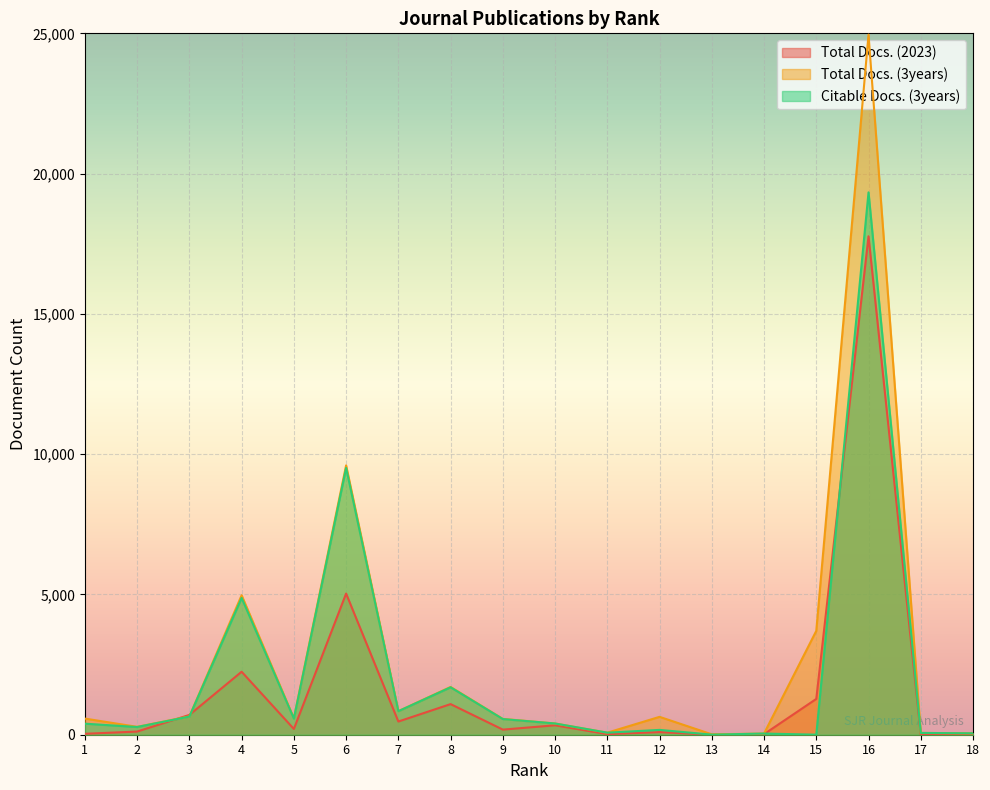

How many interior local peaks does the Total Docs. (2023) series have?

6